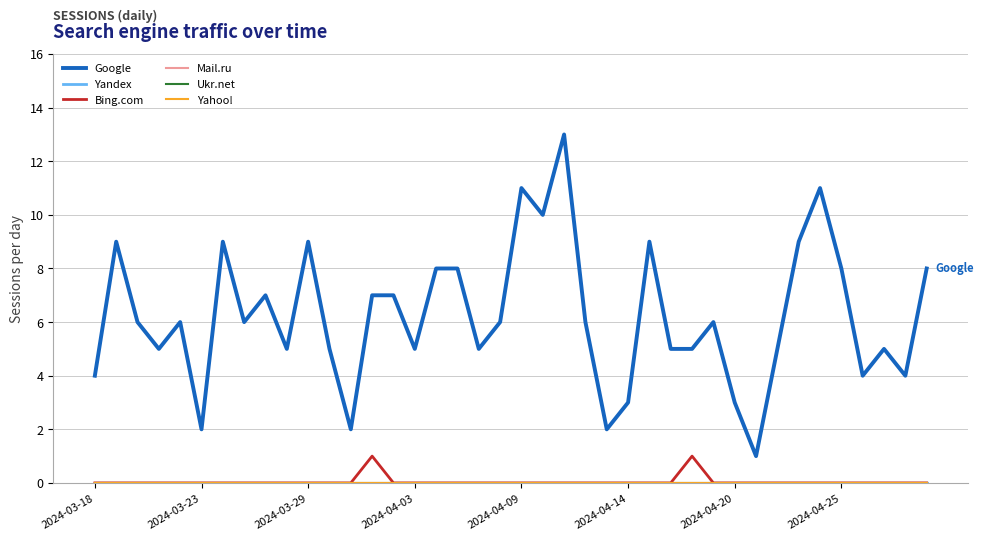

True or false: Ukr.net and Mail.ru intersect in this chart.

False